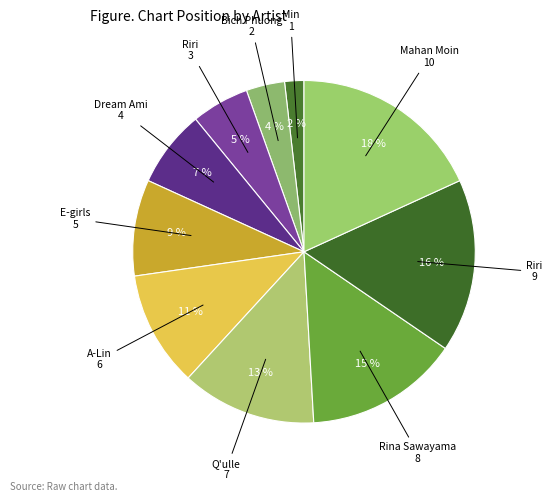

How many slices are in this pie chart?

10